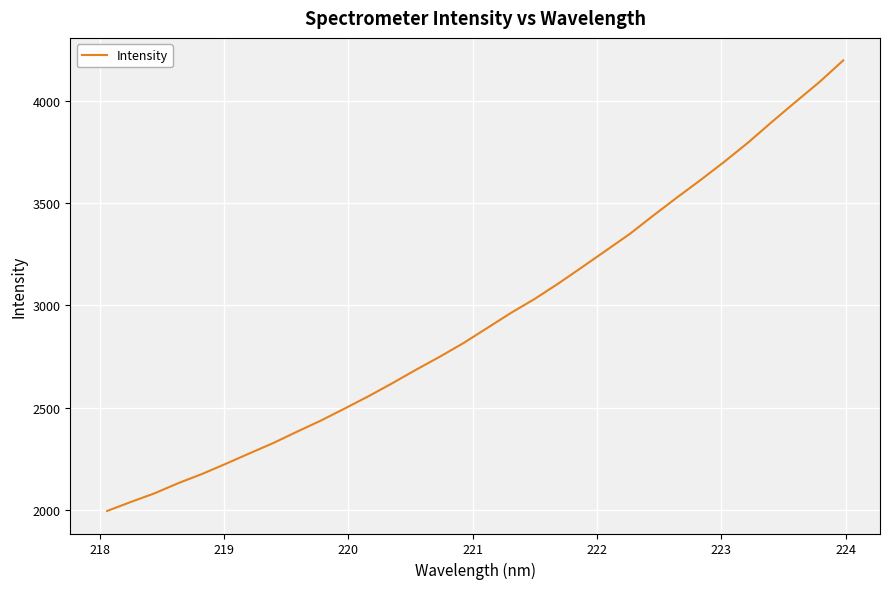

What is the minimum value shown in the chart?

1994.3